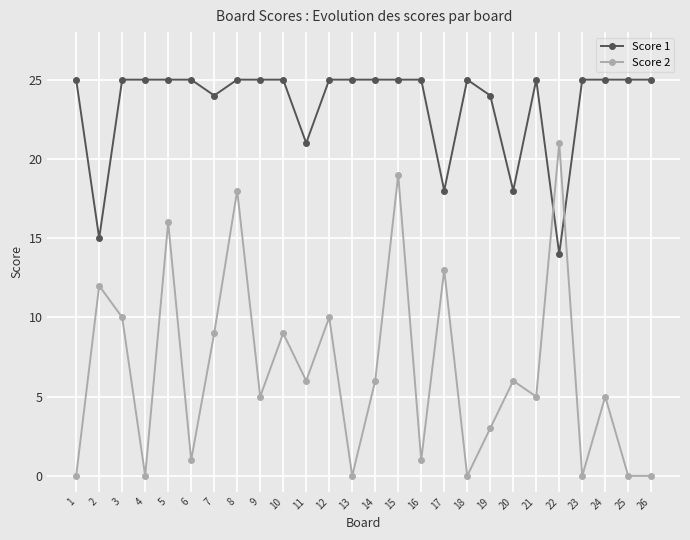

True or false: Score 2 and Score 1 cross at least once.

True